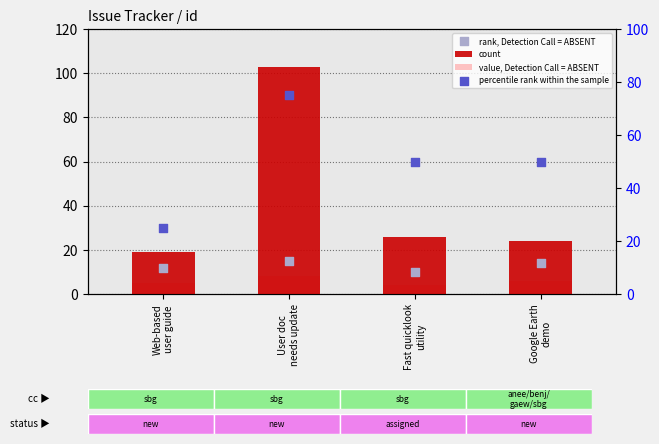

What are all the series names shown in the legend?

count, value, Detection Call = ABSENT, rank, Detection Call = ABSENT, percentile rank within the sample